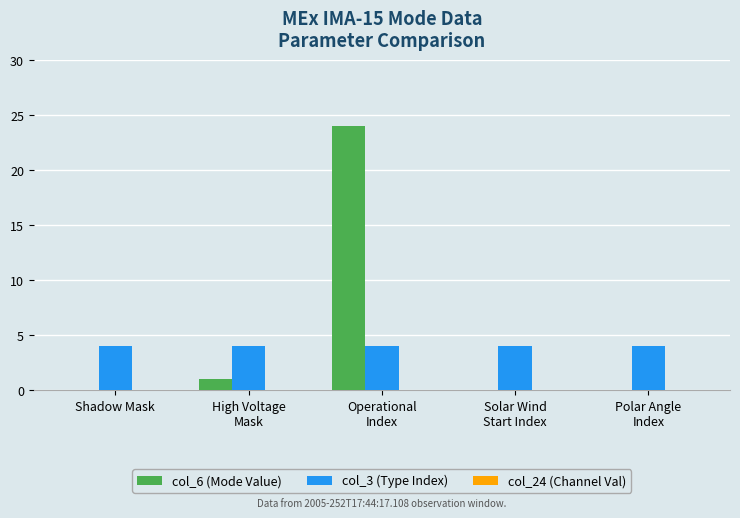

What is the maximum value for col_3 (Type Index)?

4